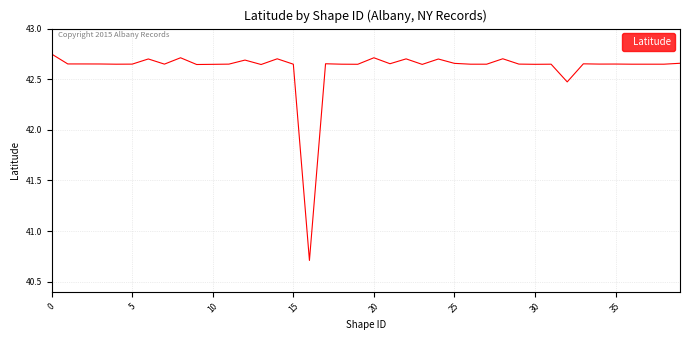

What is the difference between the maximum and minimum values?

2.0